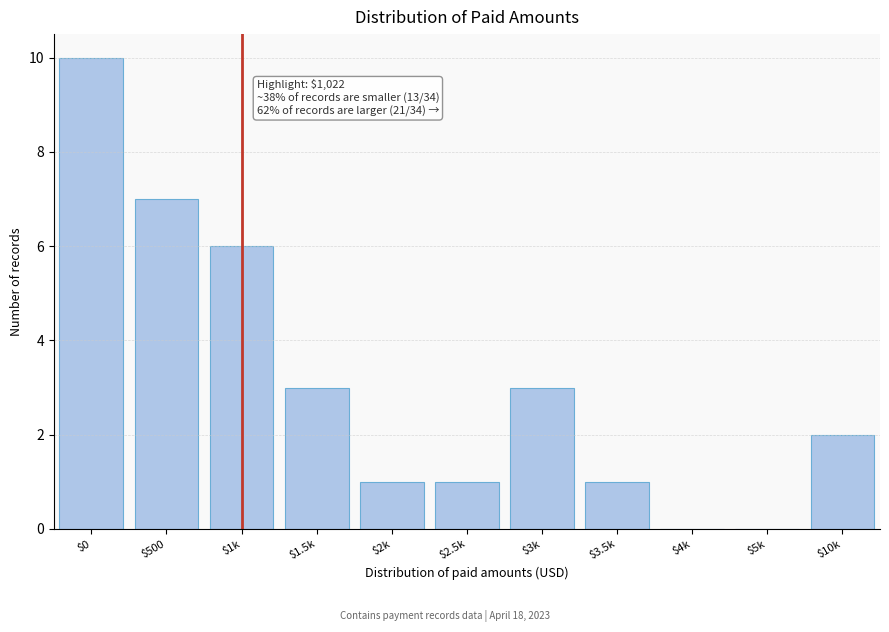

Is it true that the value at $0 is 10?

True